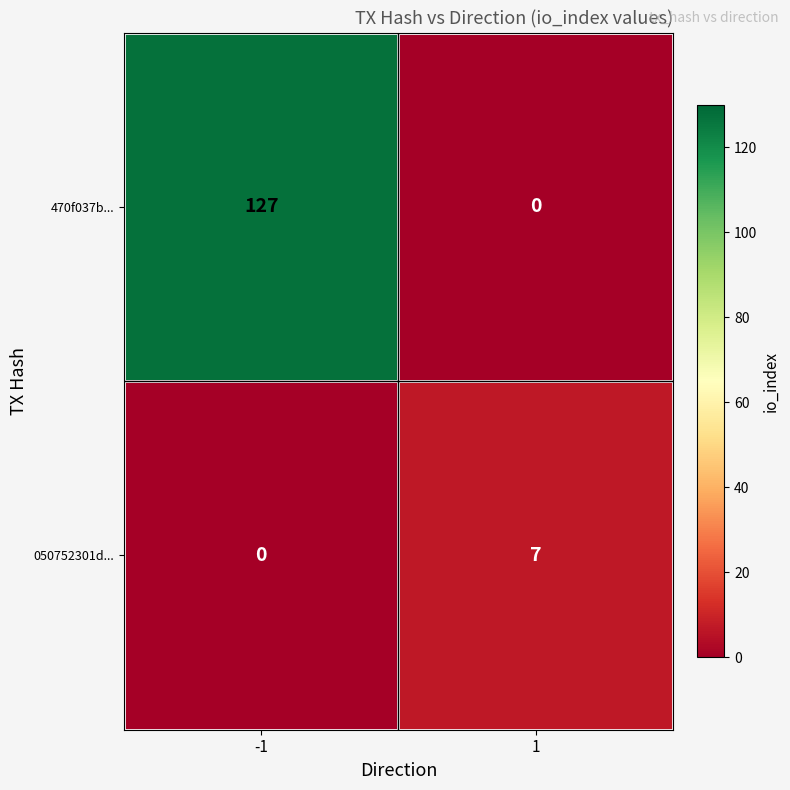

Which series has the largest total across all categories?

470f037b...